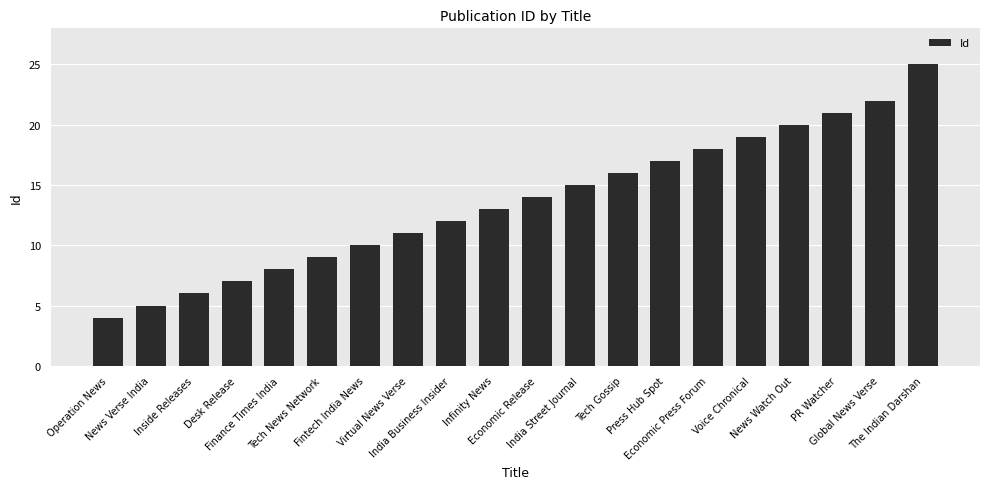

Reading left to right, transcribe all the data shown in this chart.

Operation News=4	News Verse India=5	Inside Releases=6	Desk Release=7	Finance Times India=8	Tech News Network=9	Fintech India News=10	Virtual News Verse=11	India Business Insider=12	Infinity News=13	Economic Release=14	India Street Journal=15	Tech Gossip=16	Press Hub Spot=17	Economic Press Forum=18	Voice Chronical=19	News Watch Out=20	PR Watcher=21	Global News Verse=22	The Indian Darshan=25